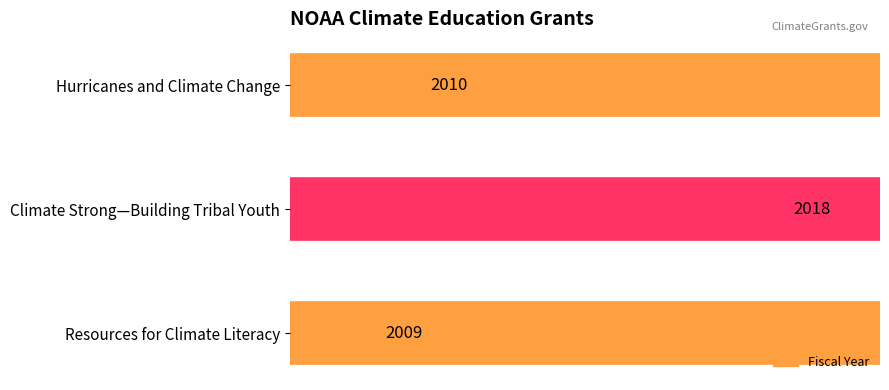

True or false: the data shows 457 at Climate Strong—Building Tribal Youth.

False